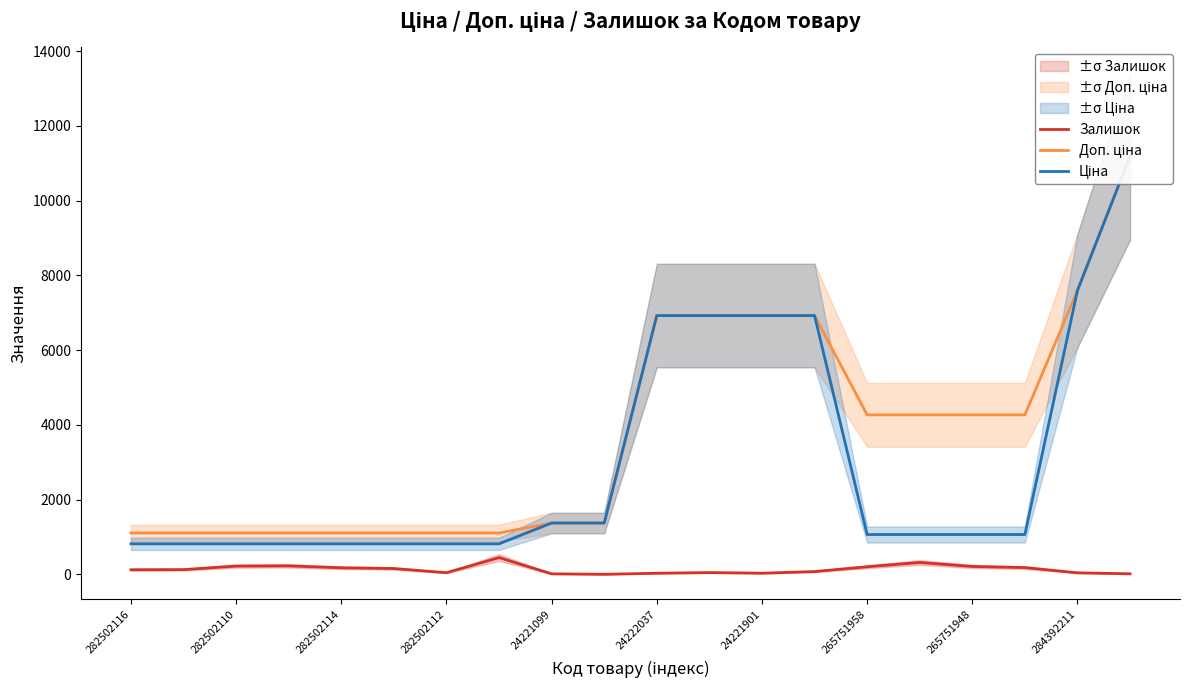

What is the lowest value of the Доп. ціна series?

1109.2